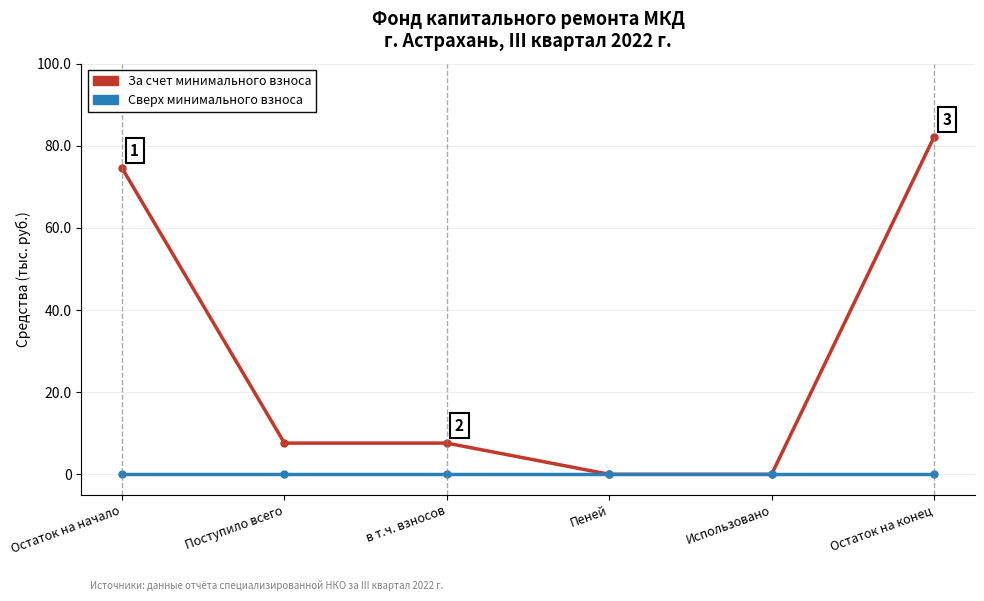

What is the label of the 6th point from the right?

Остаток на начало